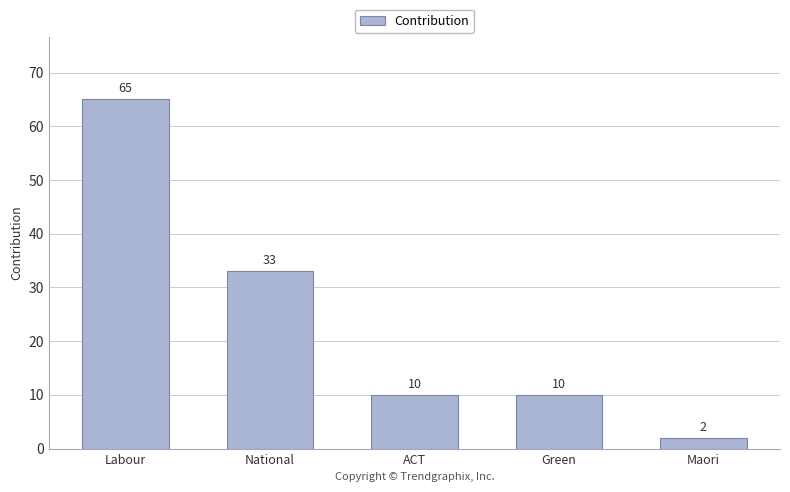

Count the values in the range 10 to 33.

3